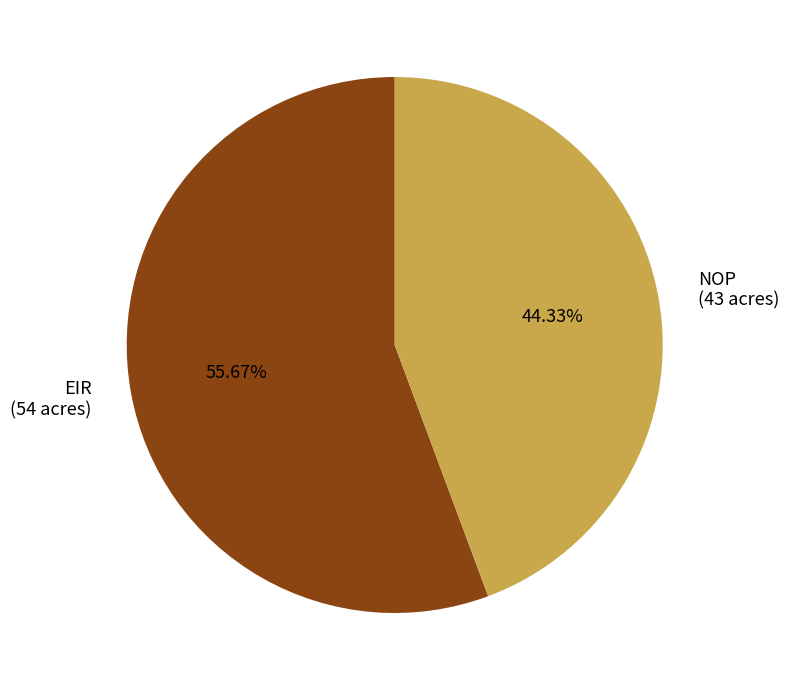

Which slice is the smallest?

NOP